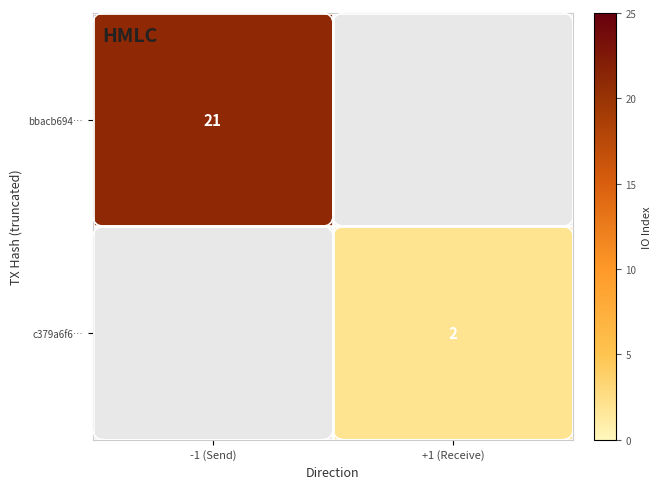

The bbacb694… series shows 21 at -1 (Send). True or false?

True